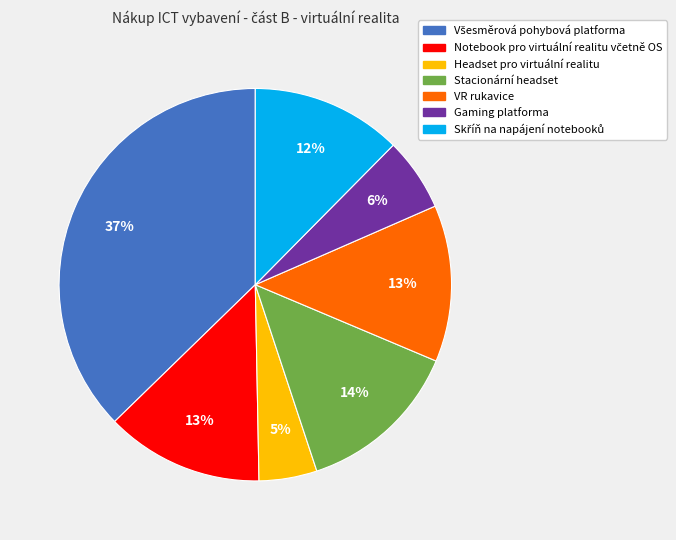

How many segments does this pie chart have?

7